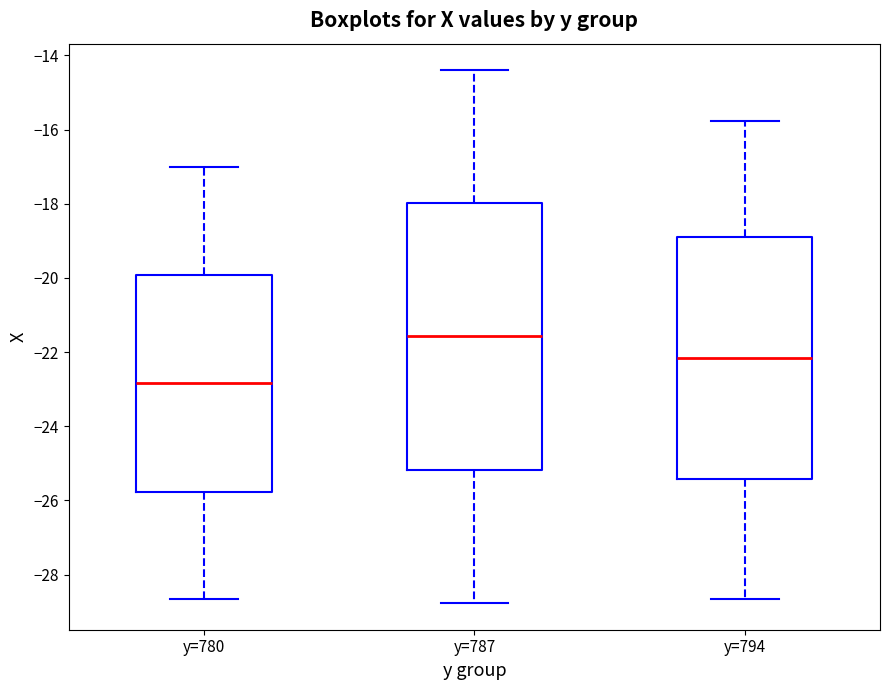

Reading left to right, transcribe this box plot: for each box, give where its median line is, the range the box spans, and where its two whiskers end, as read against the y-axis. The values are not printed on the chart, so give them approximately, as read against the axis.

y=780: median -22.8, box -25.8 to -20.0, whiskers -28.6 to -17.0
y=787: median -21.6, box -25.2 to -18.0, whiskers -28.8 to -14.4
y=794: median -22.2, box -25.4 to -18.8, whiskers -28.6 to -15.8